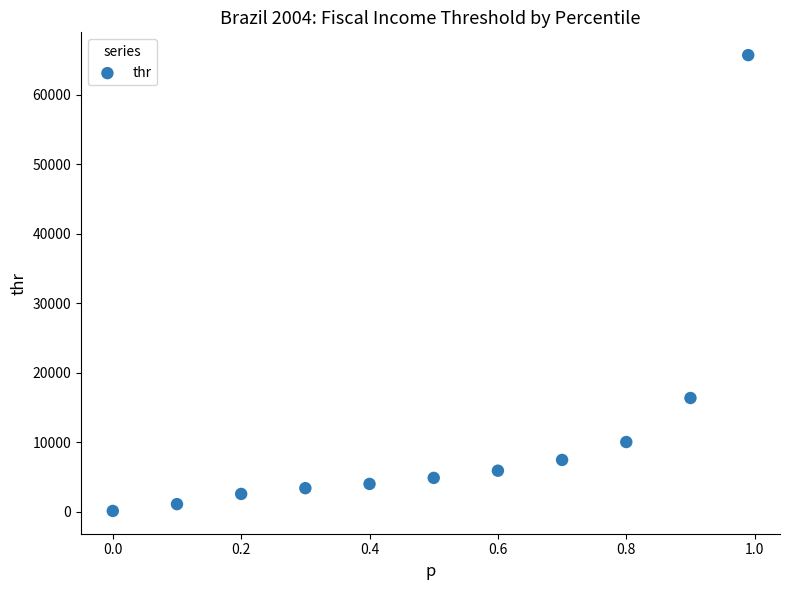

What Y value in the scatter plot is closest to 32894?

16344.8